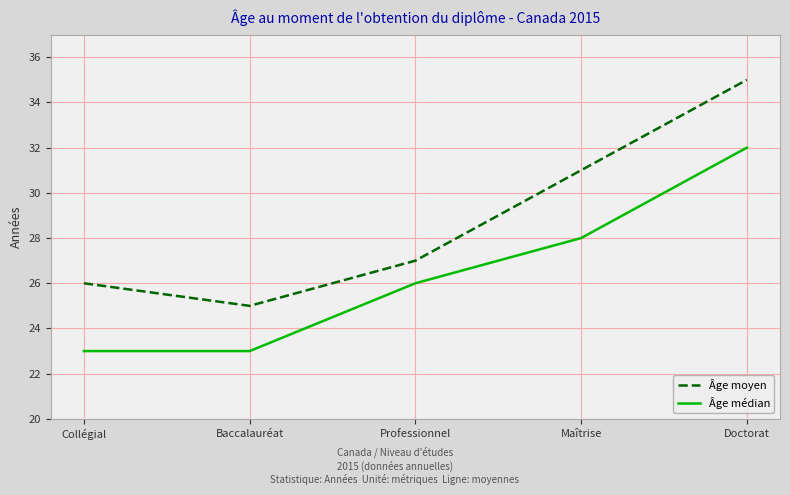

True or false: Âge moyen and Âge médian intersect in this chart.

False